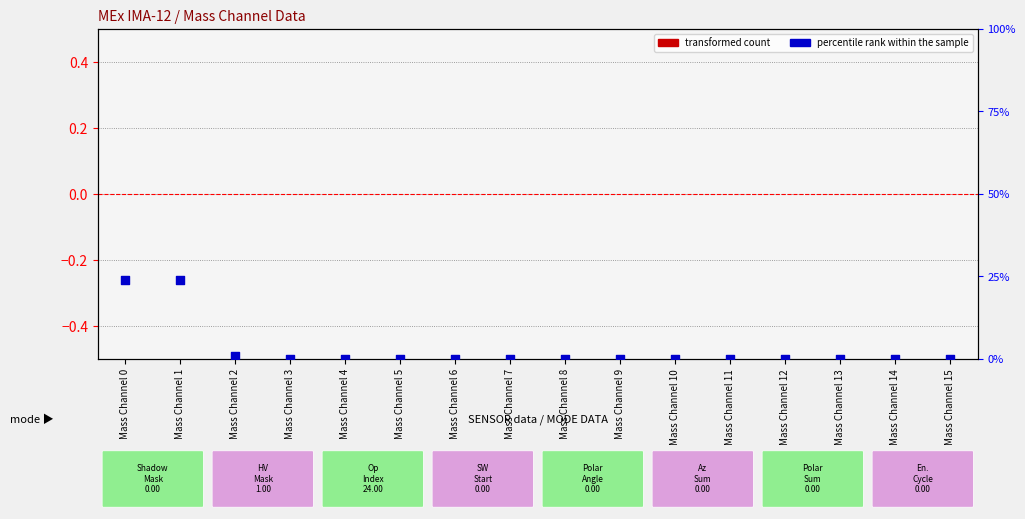

Which series has the largest total across all categories?

percentile rank within the sample